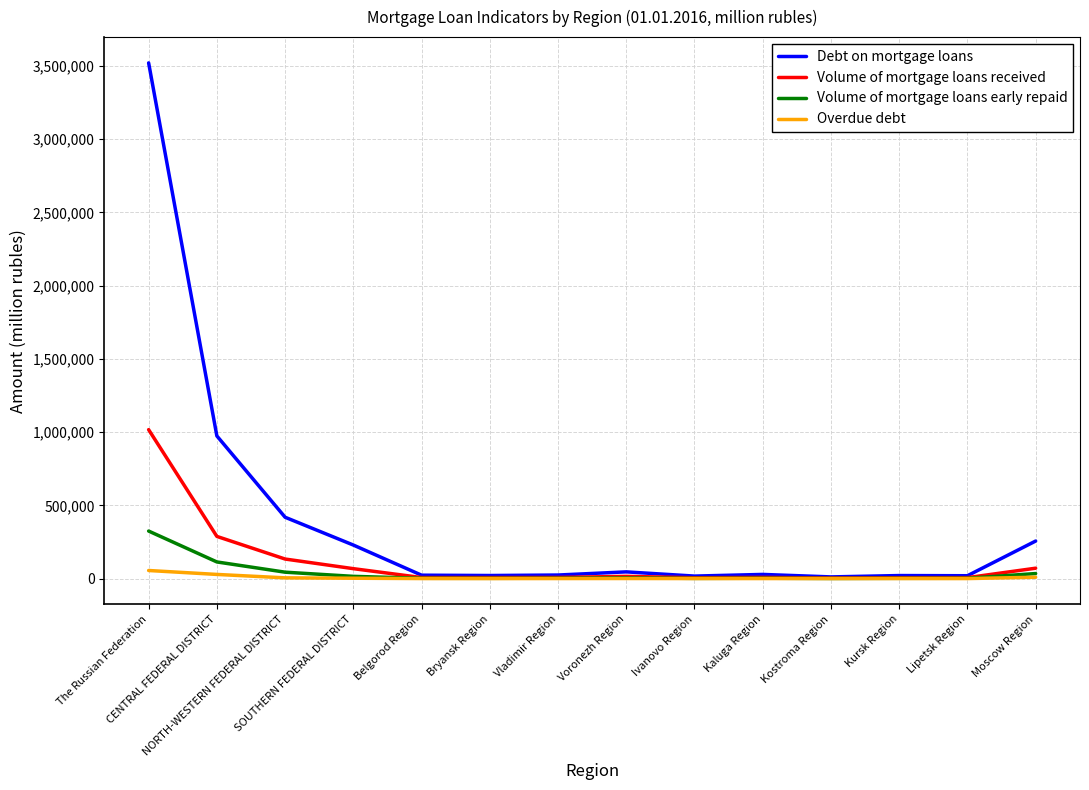

What is the difference between the maximum and minimum values in the Volume of mortgage loans received series?

1012932